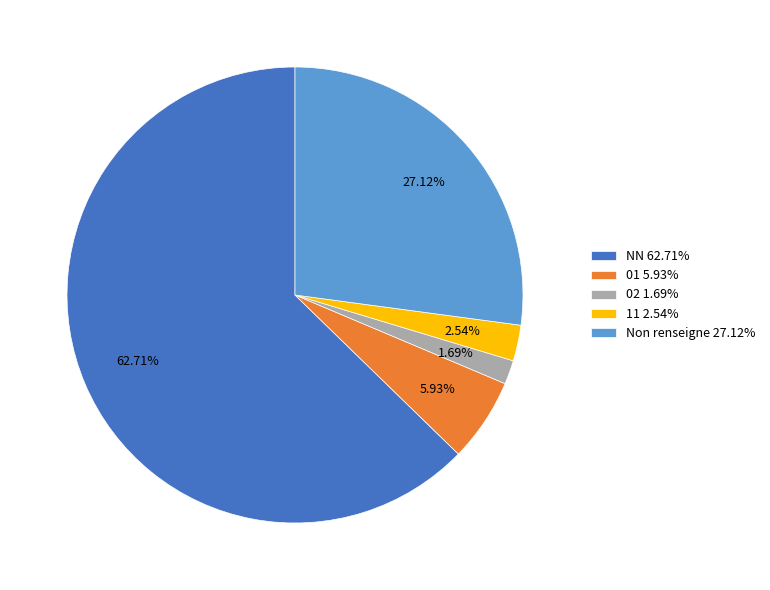

Between Non renseigne 27.12% and 01 5.93%, which is larger?

Non renseigne 27.12%